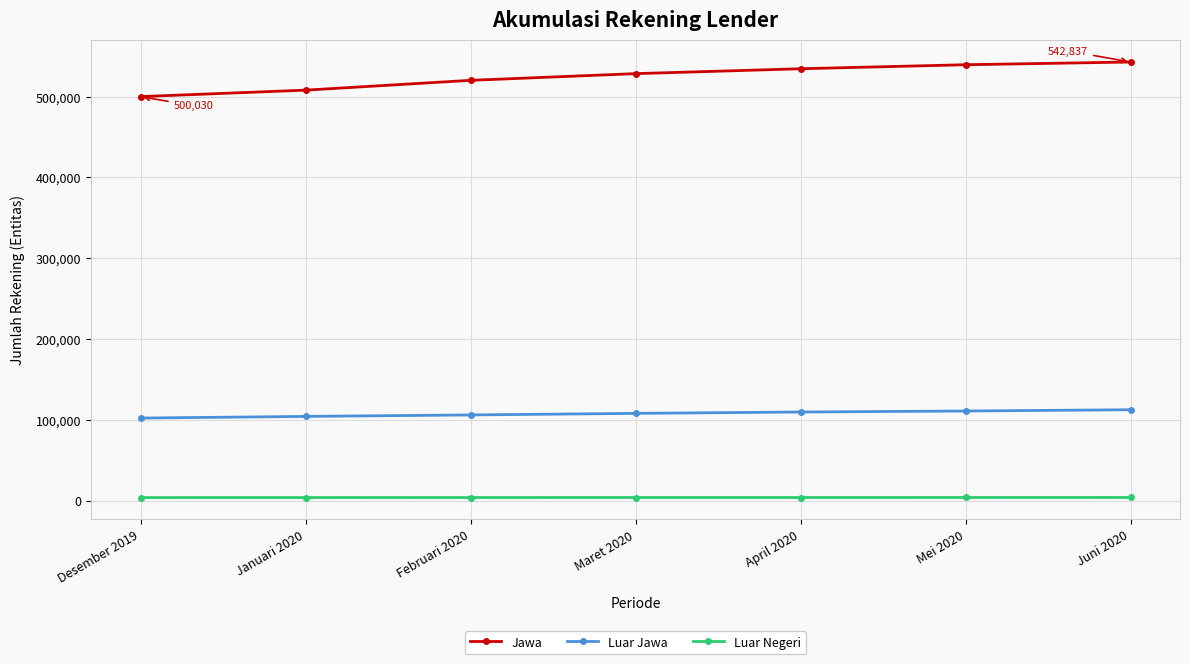

The Jawa series shows 500030 at Desember 2019. True or false?

True